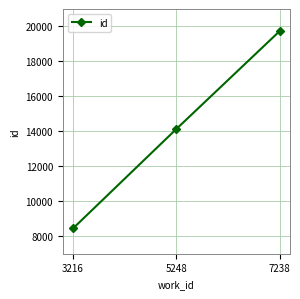

What is the maximum value shown in the chart?

19736